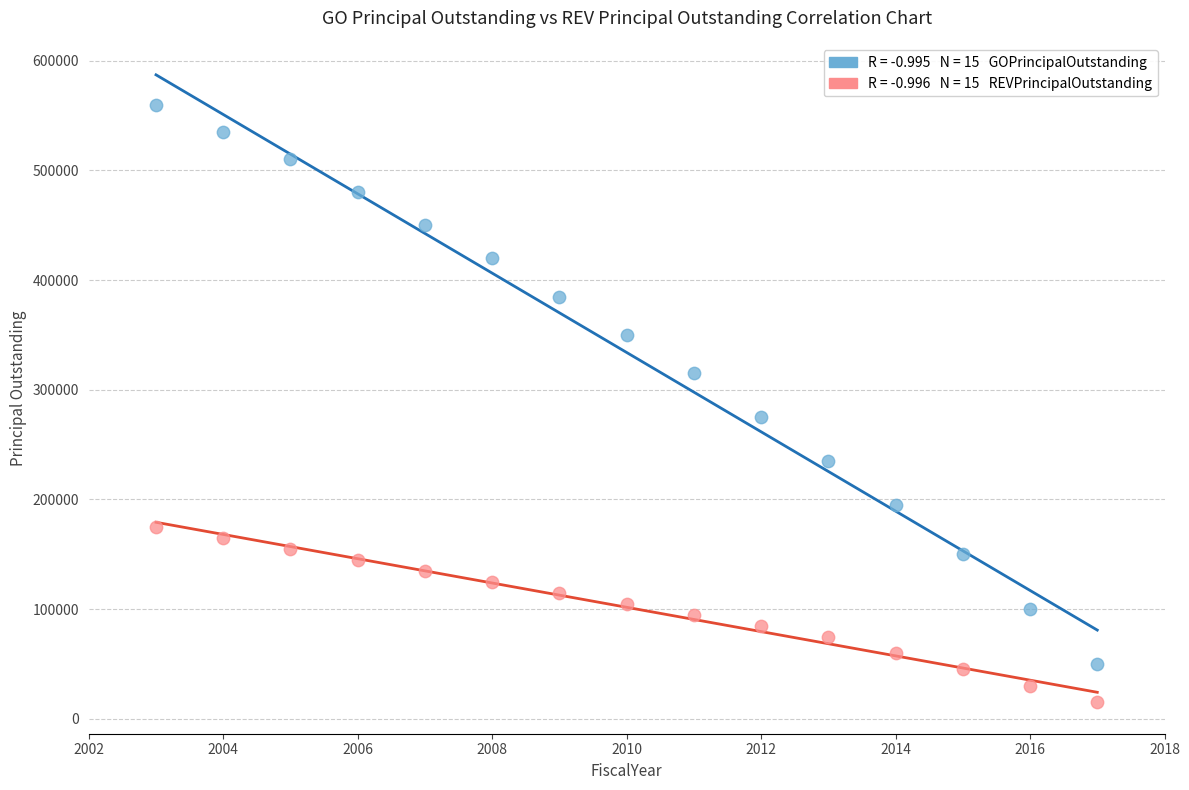

Across all series, what Y value is closest to 287500?

275000